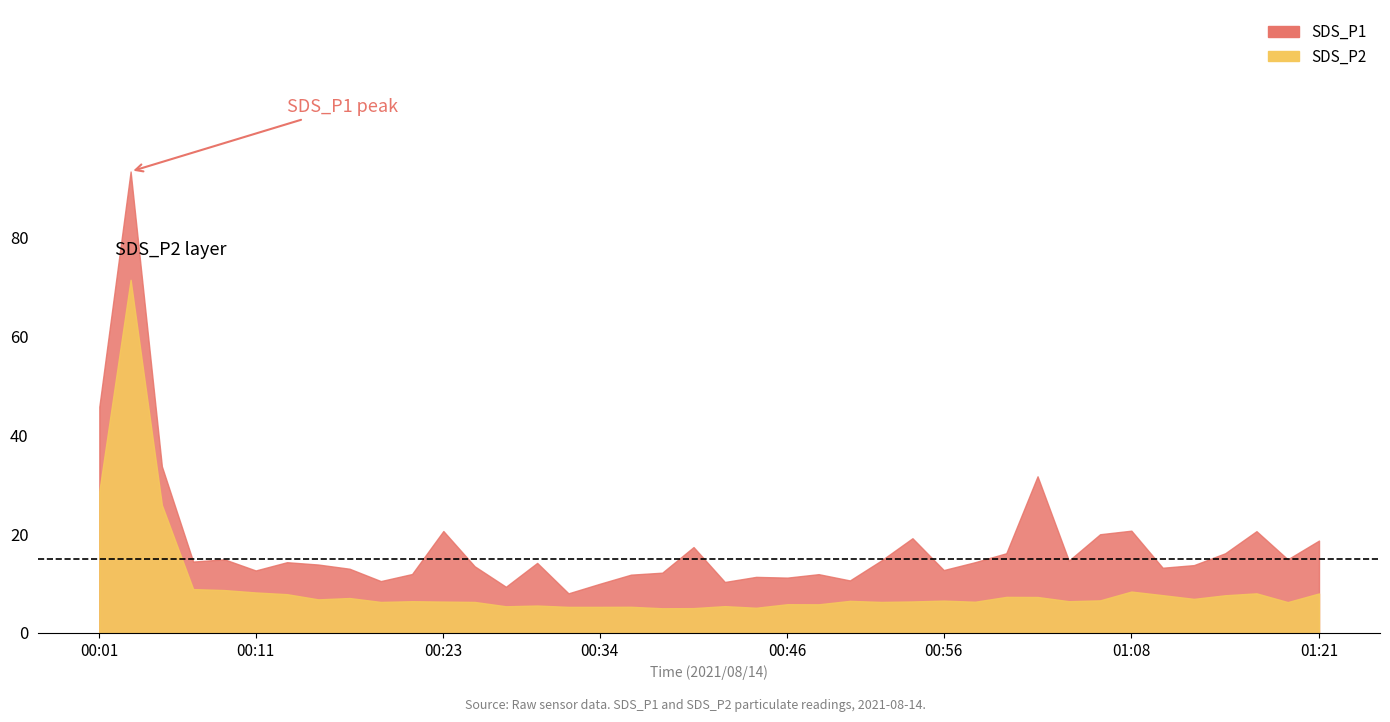

Which label corresponds to the smallest value in the chart?

00:38